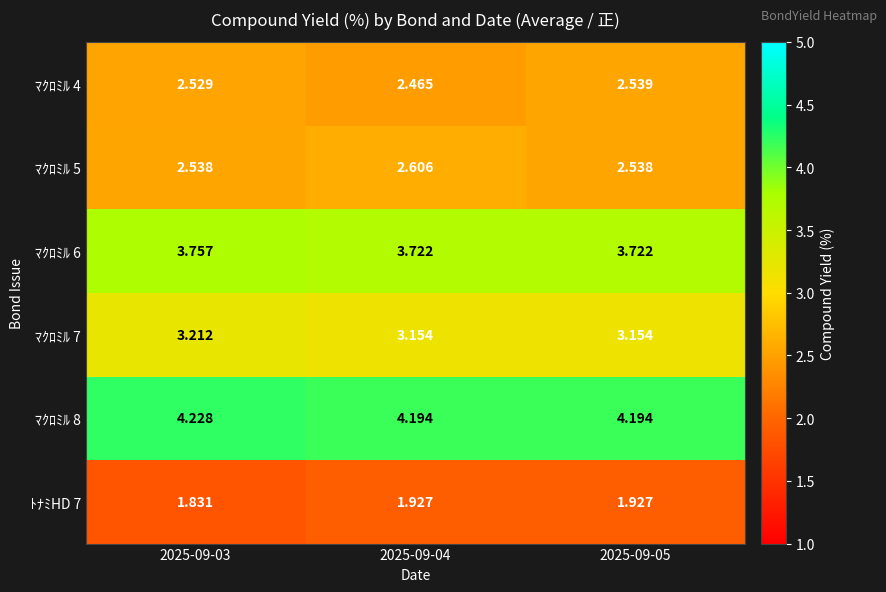

Is the value of ﾏｸﾛﾐﾙ 7 at 2025-09-04 greater than the value of ﾏｸﾛﾐﾙ 4 at 2025-09-05?

Yes